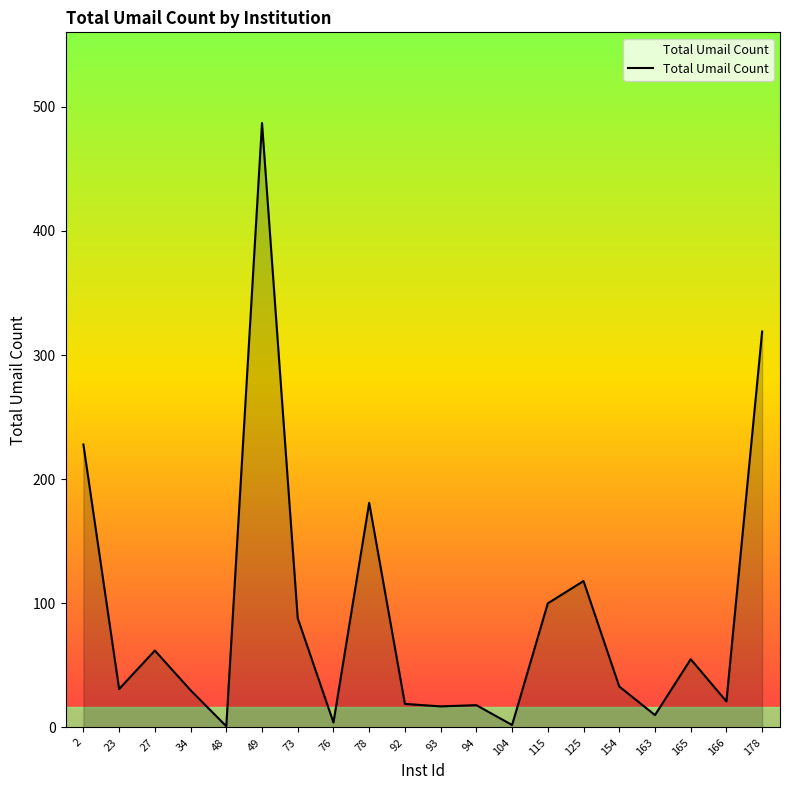

How many interior local valleys (lower than both neighbors) does the data have?

7